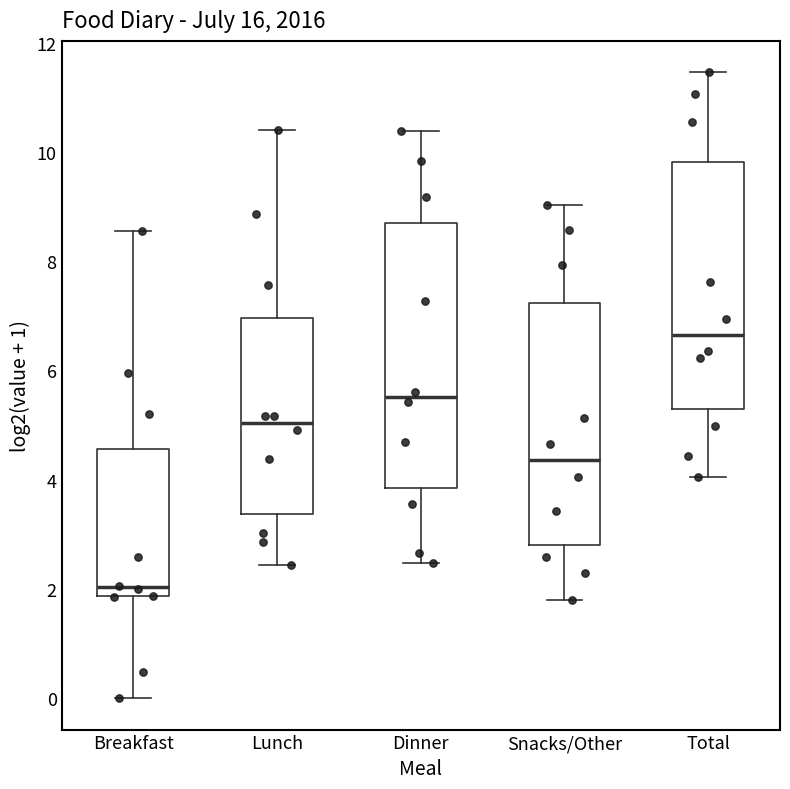

Which box's median line is the highest?

Total